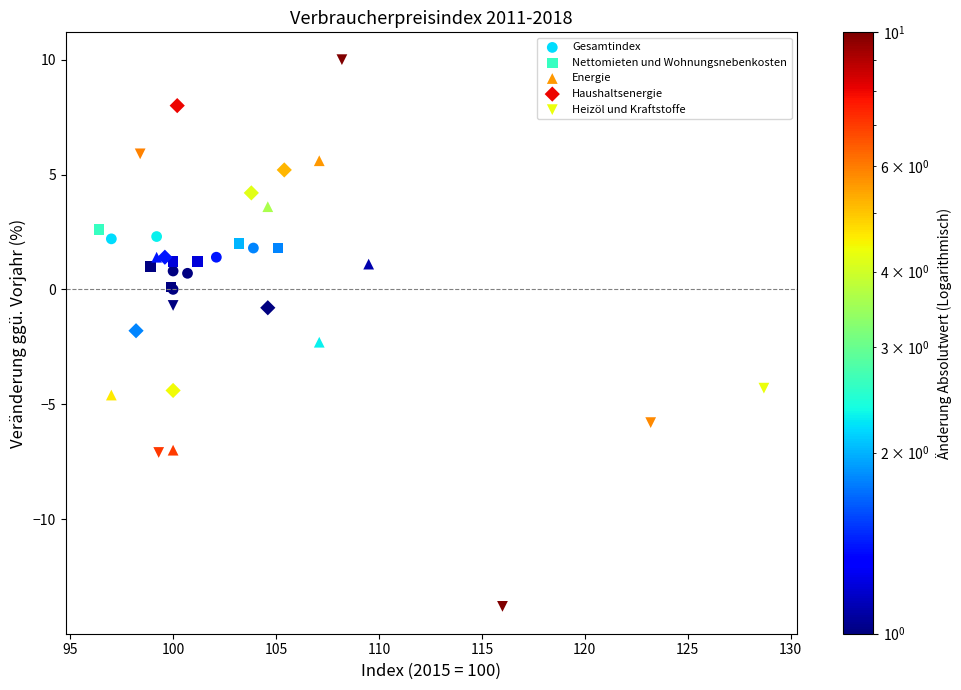

Which series reaches the minimum Y coordinate?

Heizöl und Kraftstoffe